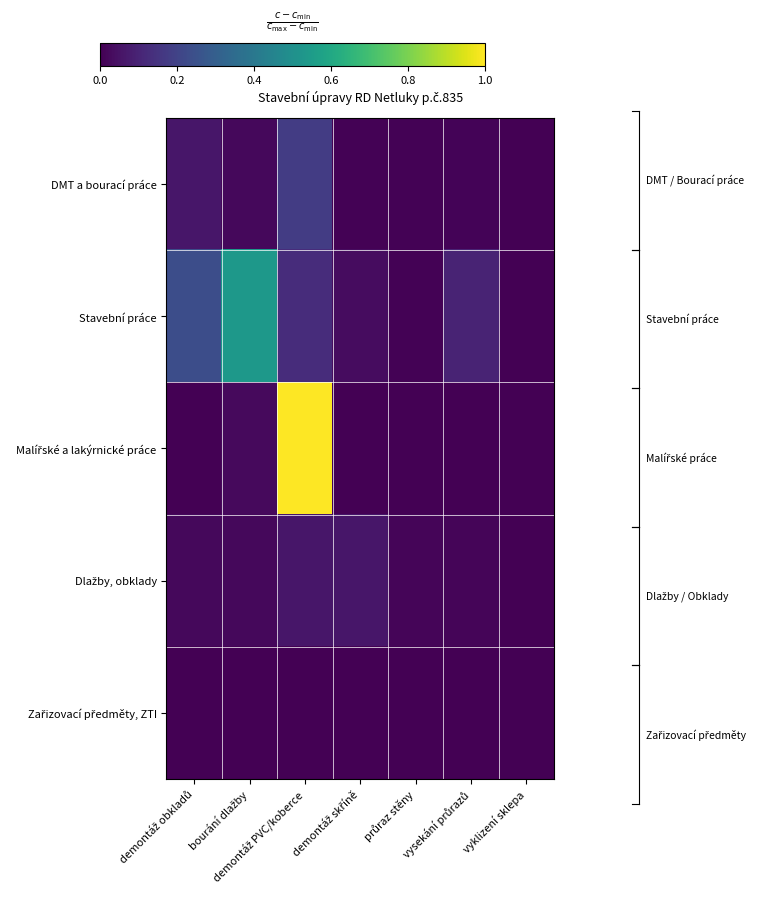

Count the number of categories in the chart.

7